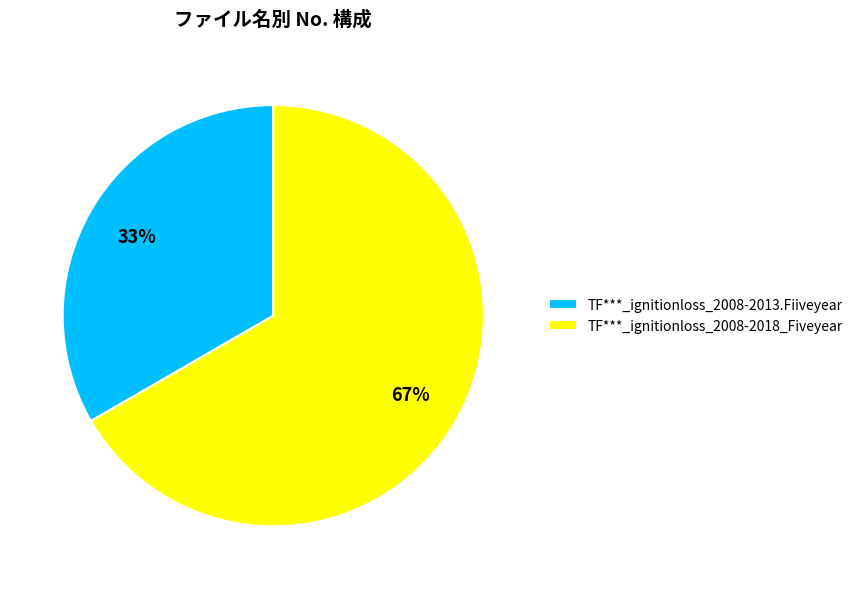

Does TF***_ignitionloss_2008-2018_Fiveyear account for over 50% of the chart?

Yes